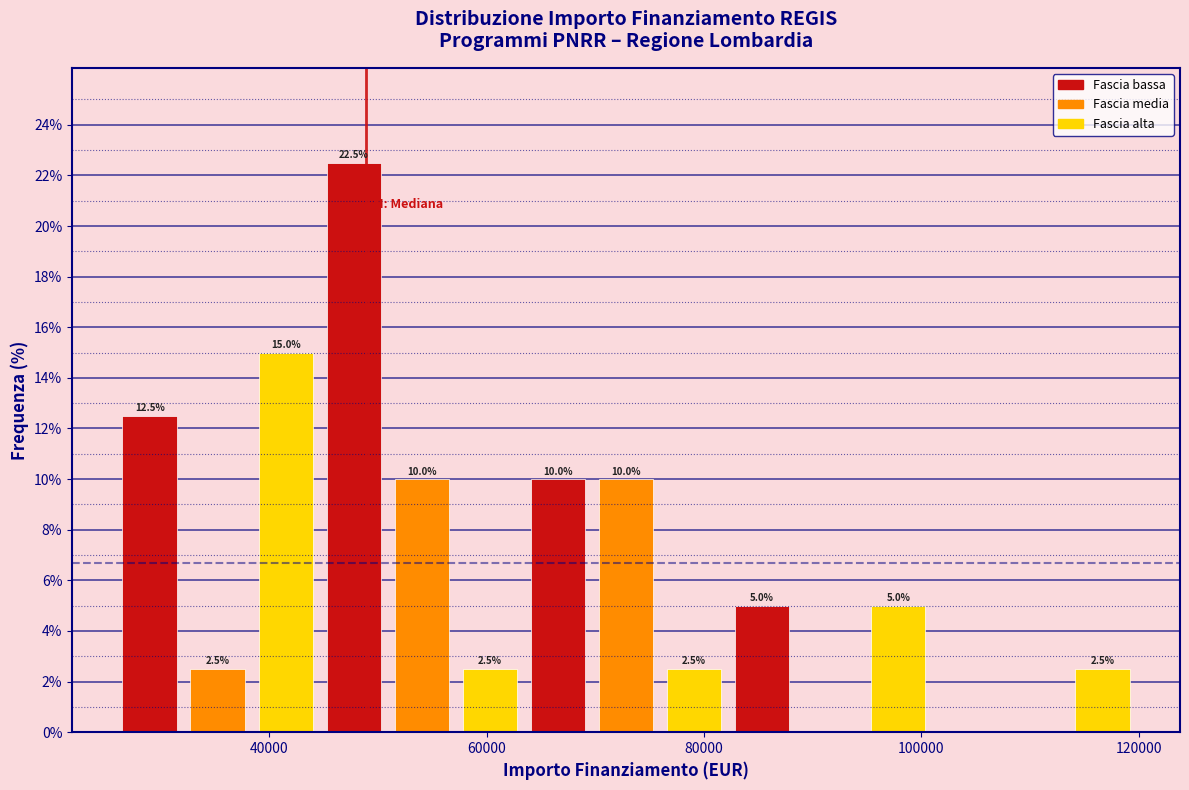

Around what value on the x-axis is the tallest bar? Give the approximate position of its centre, as read against the axis.

48000